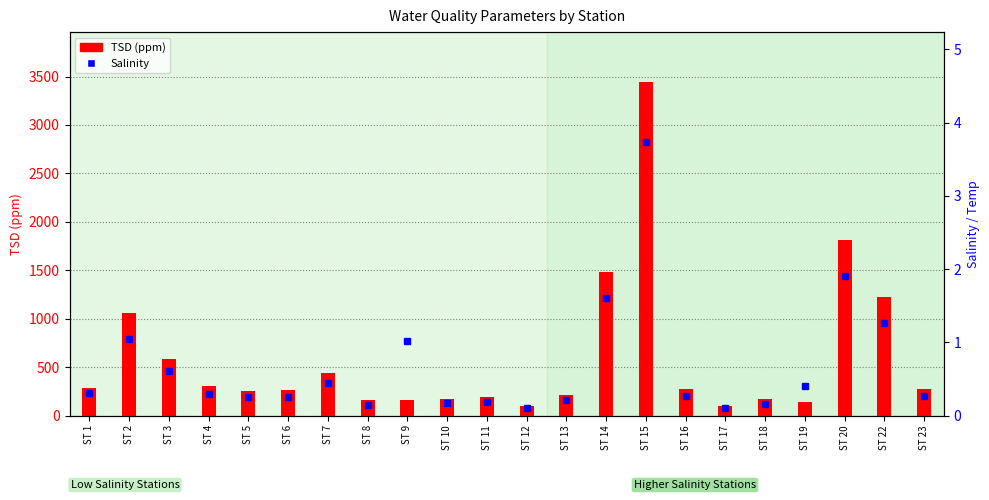

Reading left to right, list all the values displayed in this chart.

TSD (ppm): 289.0	1061.0	586.0	307.0	257.0	267.0	443.0	159.0	163.0	170.0	187.0	99.0	211.0	1480.0	3442.0	279.0	102.0	170.0	142.0	1813.0	1220.0	271.0
Salinity: 0.3	1.0	0.6	0.3	0.2	0.2	0.4	0.1	1.0	0.2	0.2	0.1	0.2	1.6	3.7	0.3	0.1	0.2	0.4	1.9	1.3	0.3